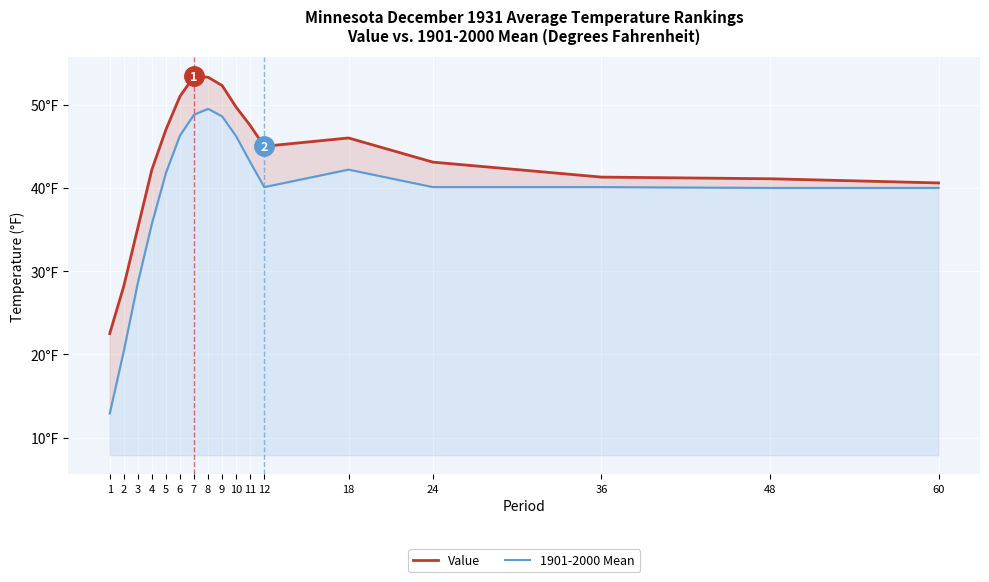

In Value, how many points are higher than both neighbors (excluding endpoints)?

2